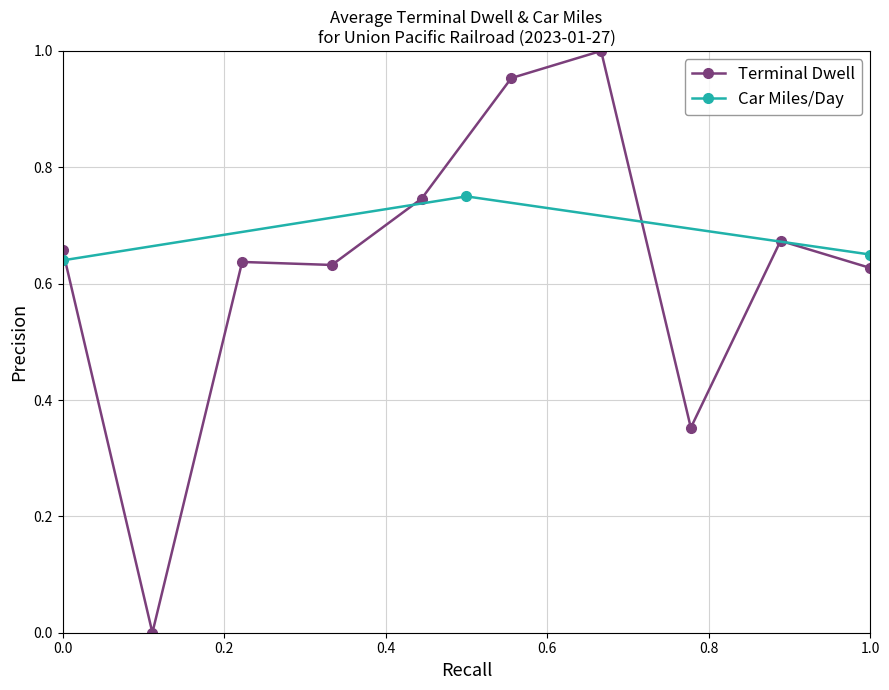

Reading left to right, extract all data points from this chart.

0.7	0.0	0.6	0.6	0.7	1.0	1.0	0.4	0.7	0.6